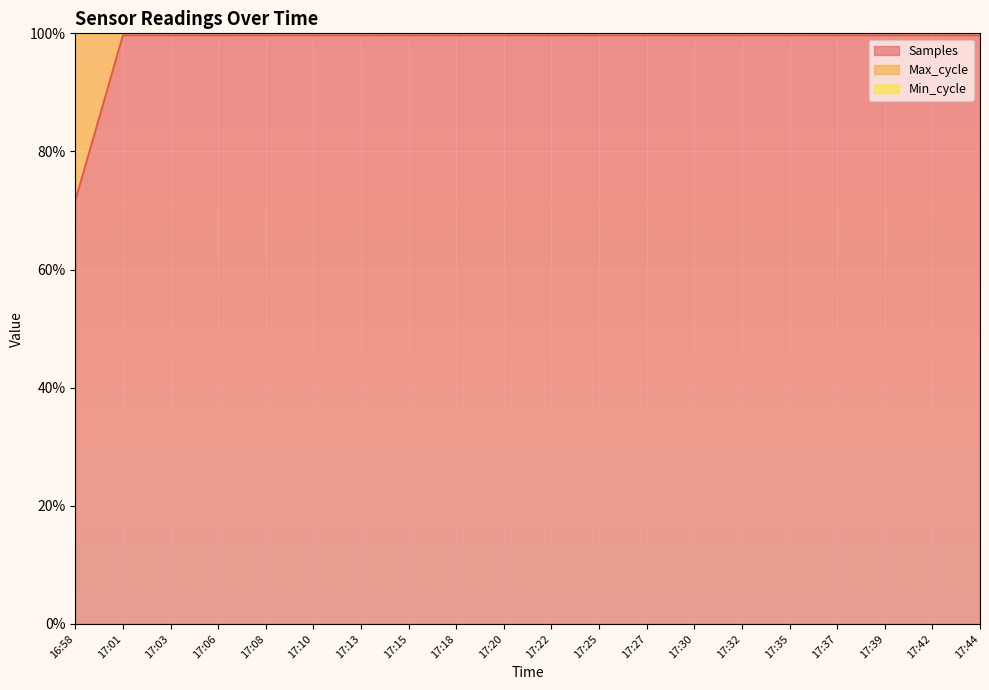

Is it true that Samples equals 144.5 at 17:06?

False